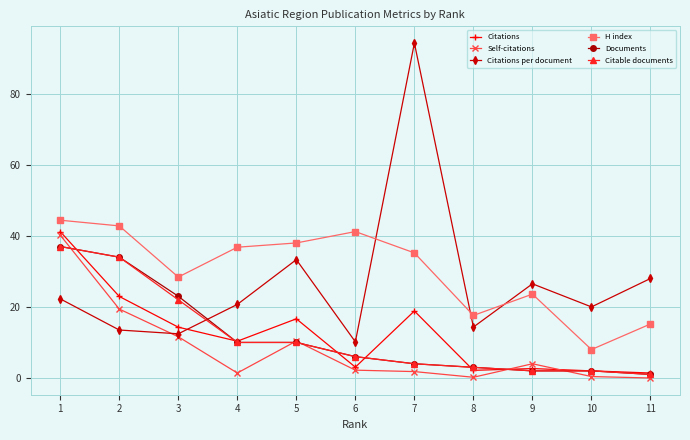

How many series are shown in this chart?

6